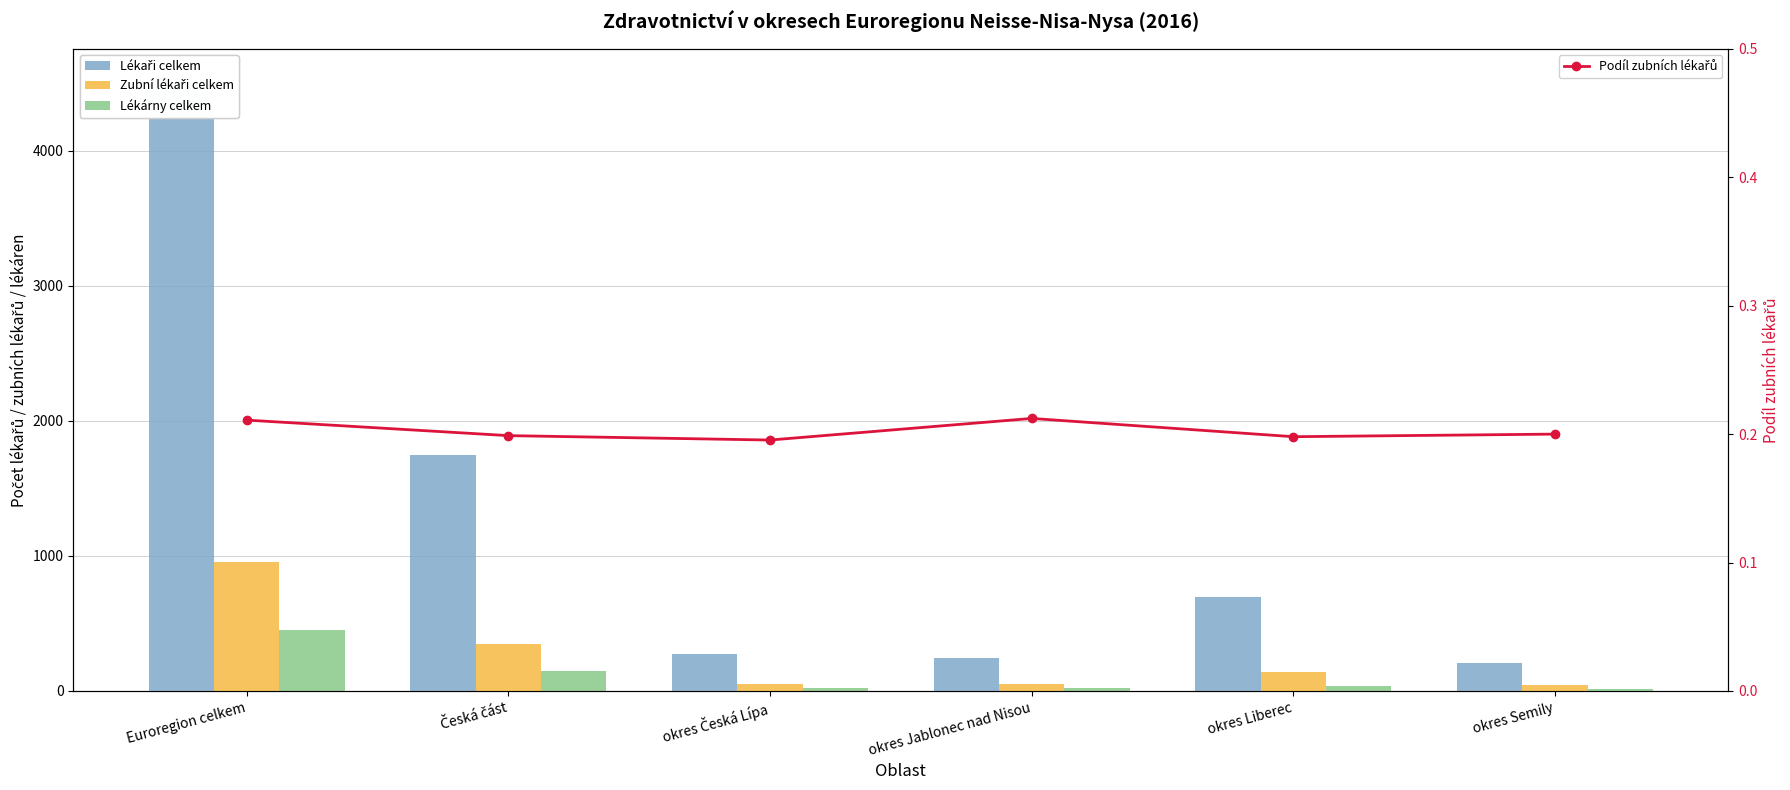

How many series are shown in this chart?

4